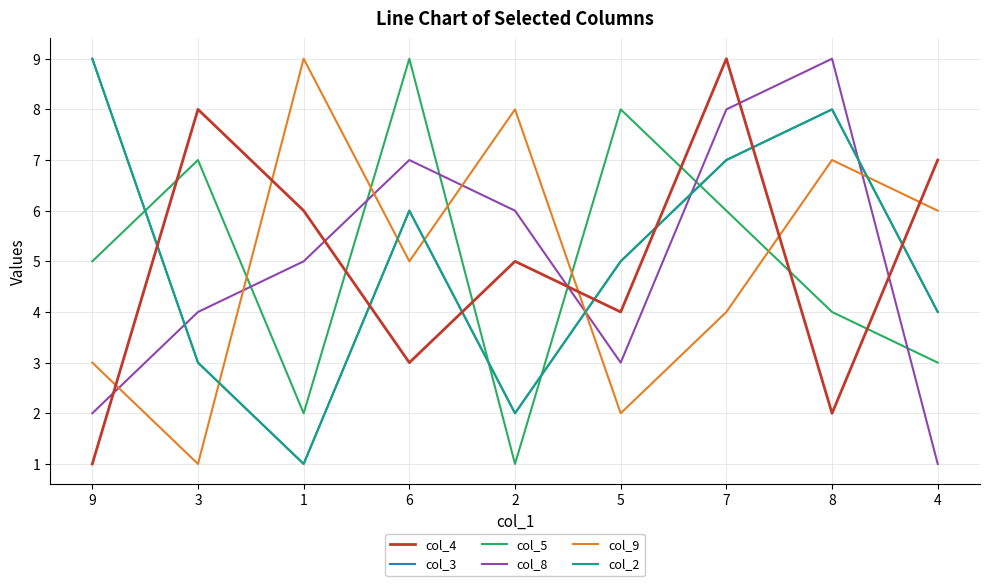

At which label does col_3 reach its peak?

9